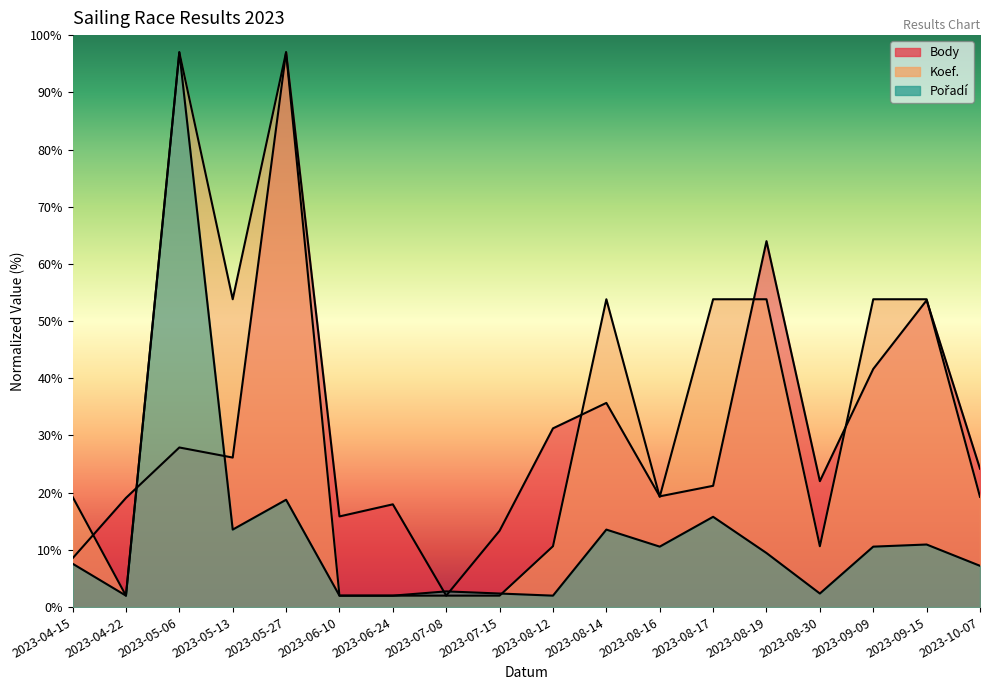

At which label is Koef. closest to 49?

2023-05-13